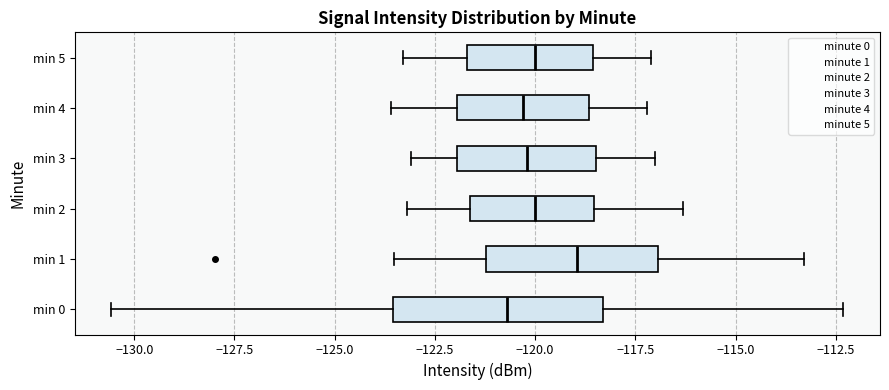

Reading bottom to top, transcribe this box plot: for each box, give where its median line is, the range the box spans, and where its two whiskers end, as read against the x-axis. The values are not printed on the chart, so give them approximately, as read against the axis.

min 0: median -120.5, box -123.5 to -118.5, whiskers -130.5 to -112.5
min 1: median -119.0, box -121.0 to -117.0, whiskers -123.5 to -113.5
min 2: median -120.0, box -121.5 to -118.5, whiskers -123.0 to -116.5
min 3: median -120.0, box -122.0 to -118.5, whiskers -123.0 to -117.0
min 4: median -120.5, box -122.0 to -118.5, whiskers -123.5 to -117.0
min 5: median -120.0, box -121.5 to -118.5, whiskers -123.5 to -117.0